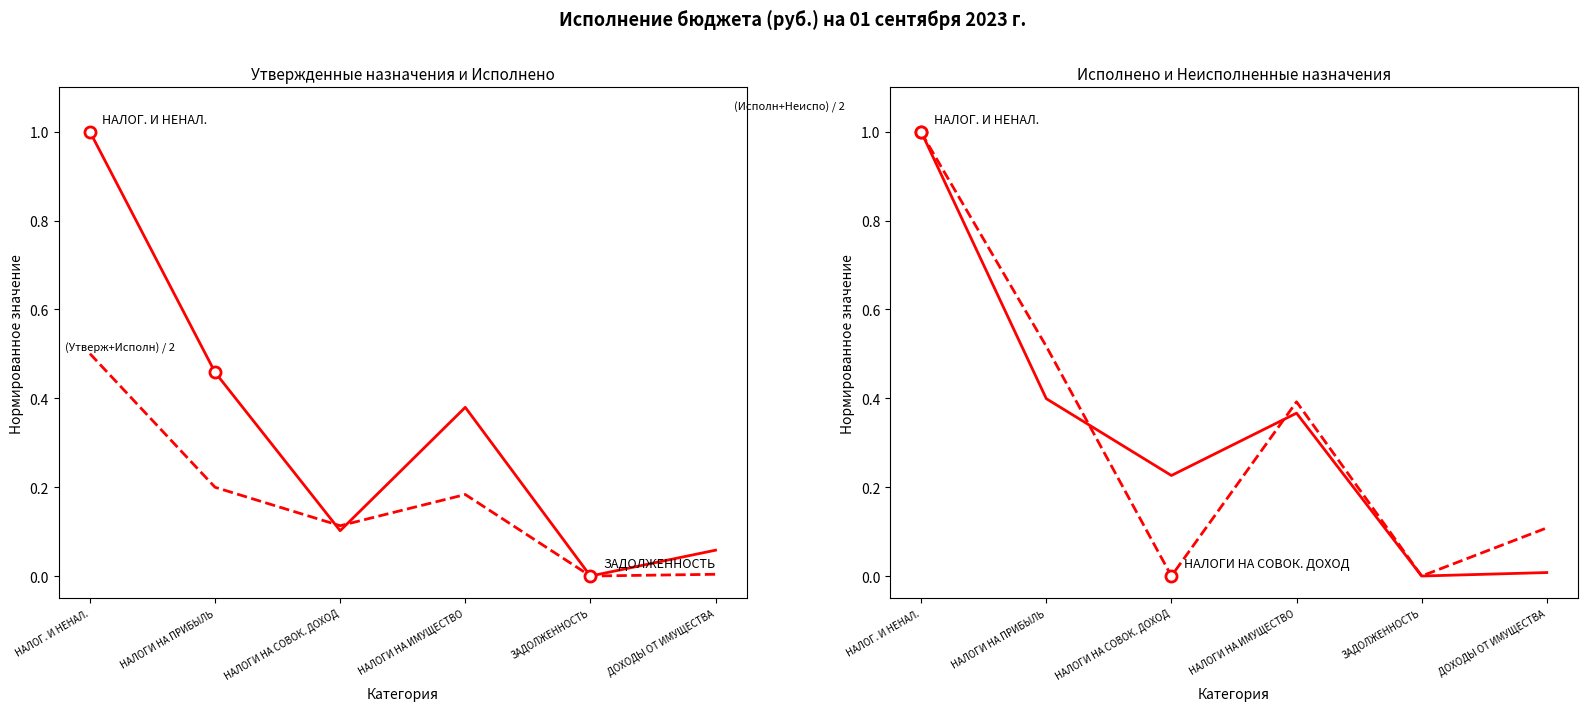

At which category does the chart reach its minimum across all series?

ЗАДОЛЖЕННОСТЬ